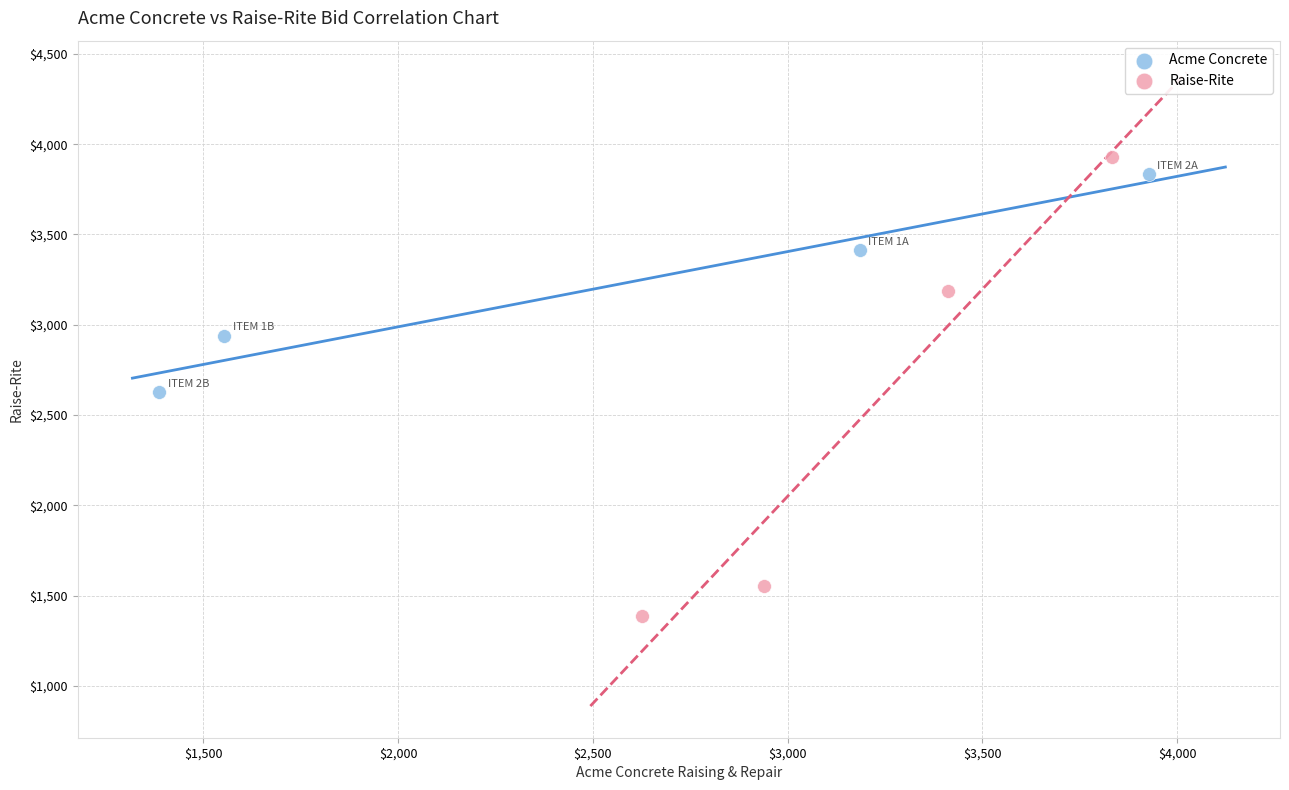

Which series has the widest spread of Y values?

Raise-Rite